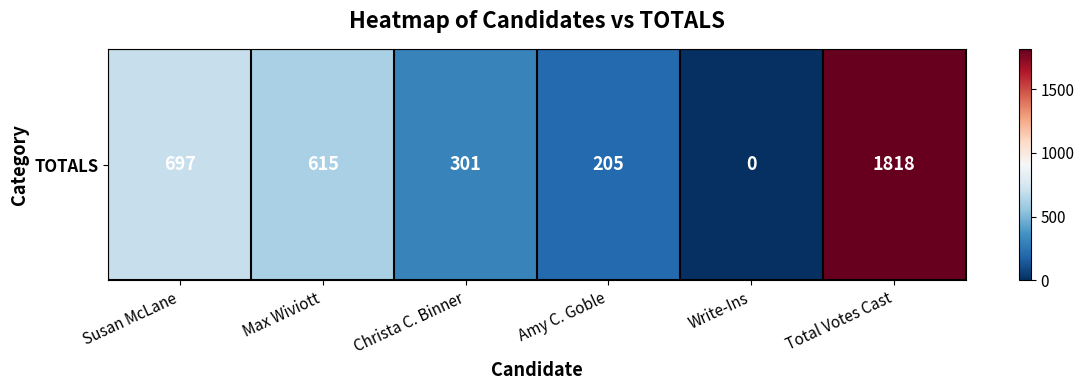

What is the sum of the values at Christa C. Binner and Amy C. Goble?

506